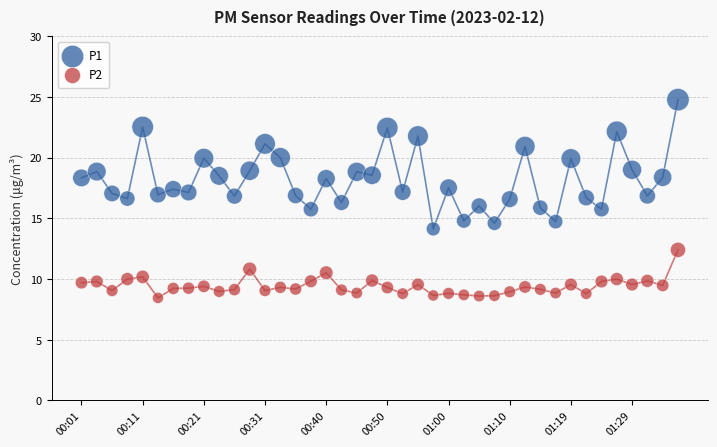

Which series contains the lowest Y value?

P2